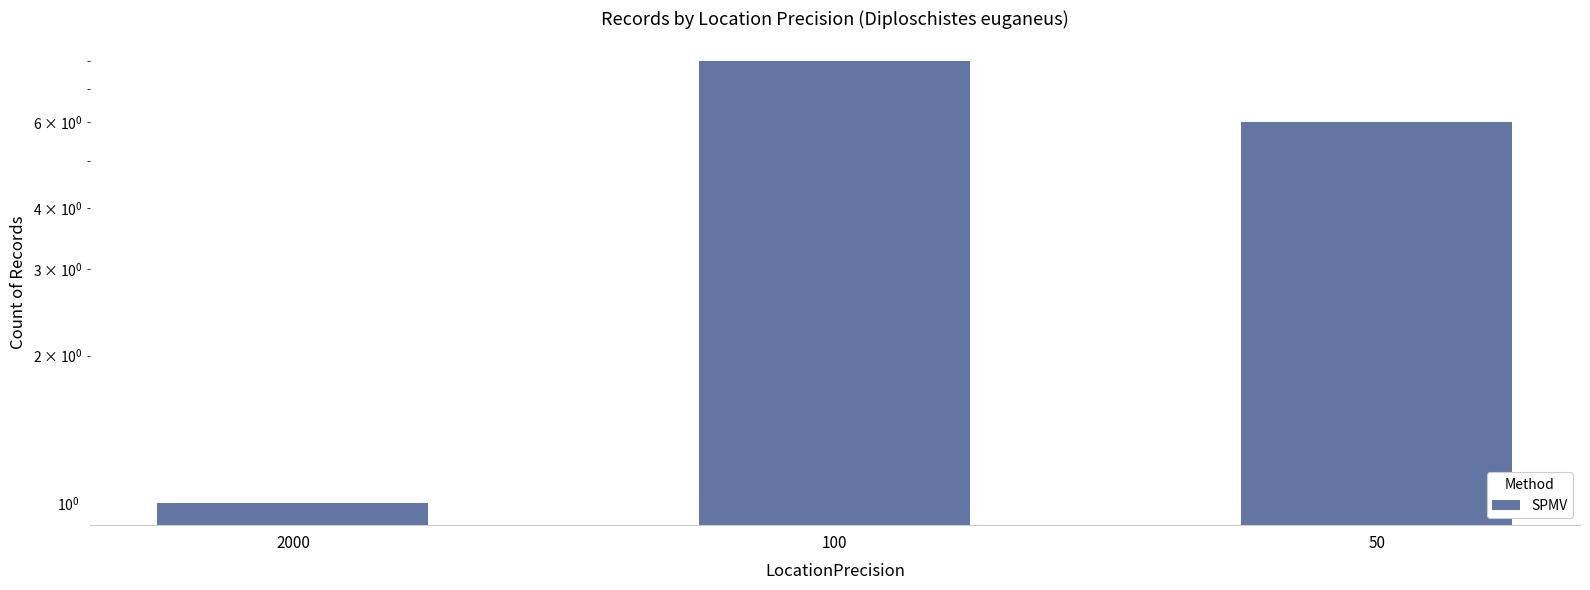

Reading left to right, transcribe all the data shown in this chart.

2000=1	100=8	50=6